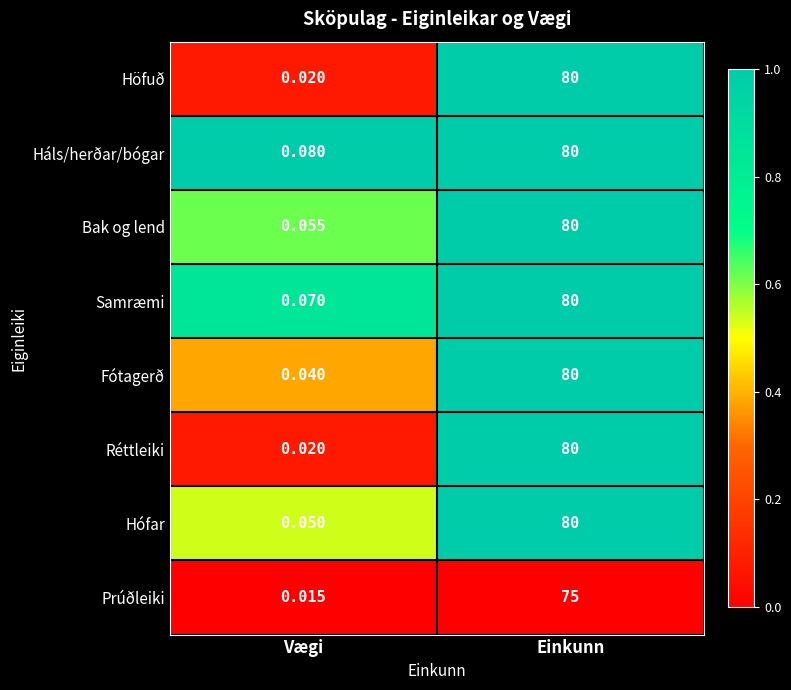

At how many categories does at least one series exceed 0?

2